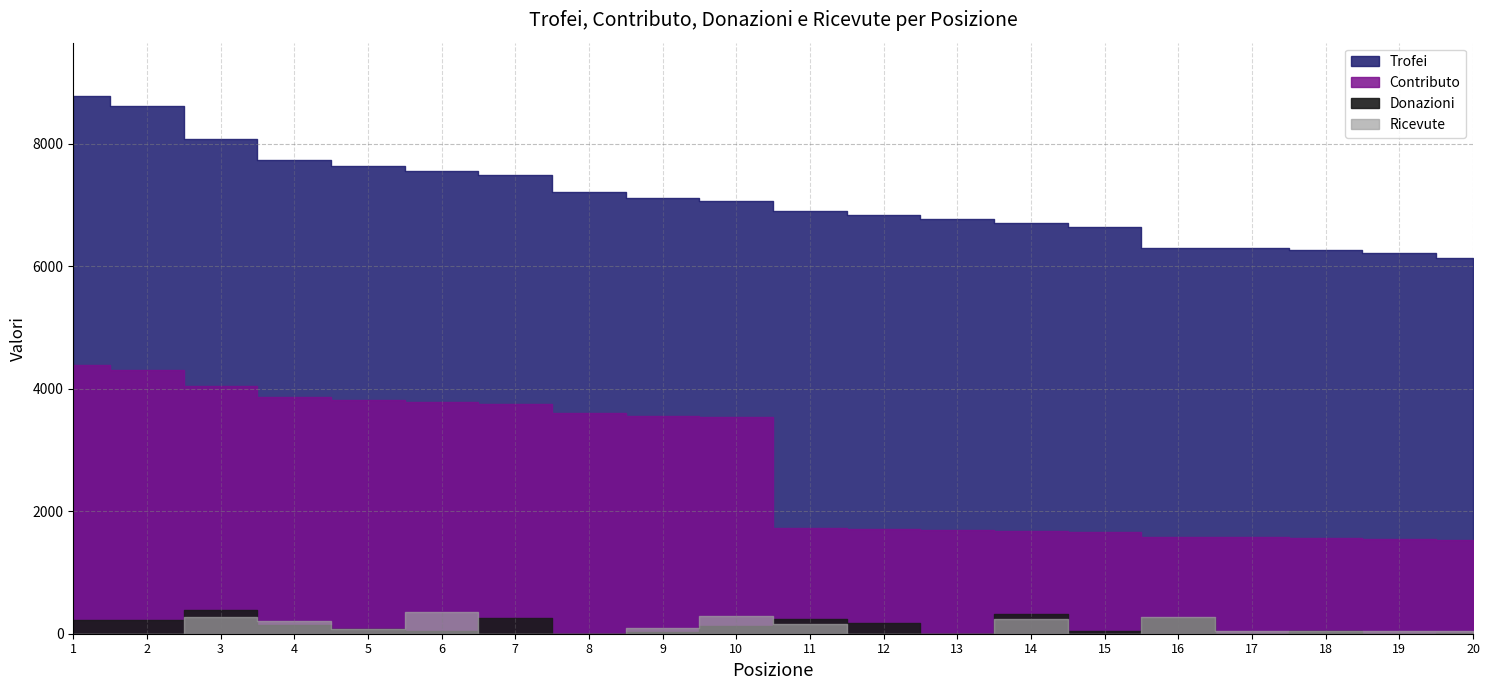

Which has a higher value, 16 or 8?

8